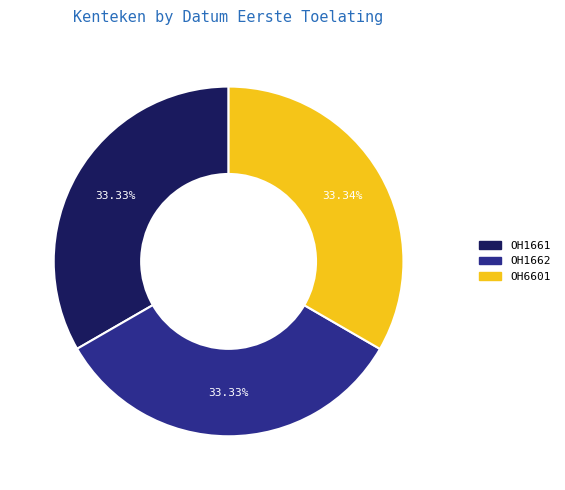

To the nearest percent, what portion does OH1661 represent?

33%